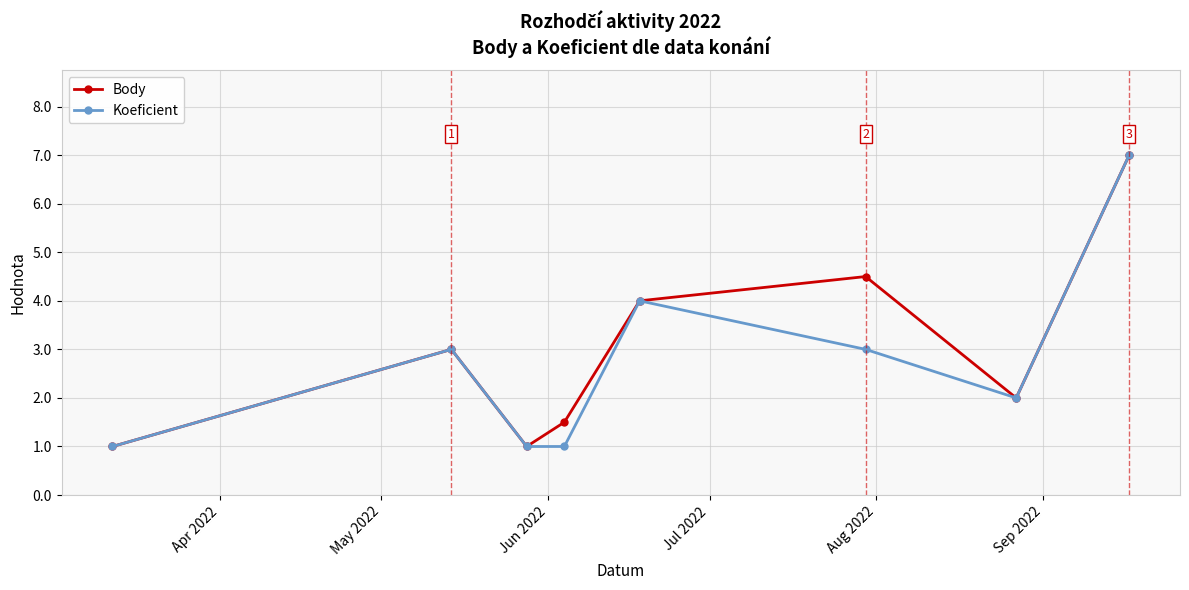

Does the chart have visible grid lines?

Yes